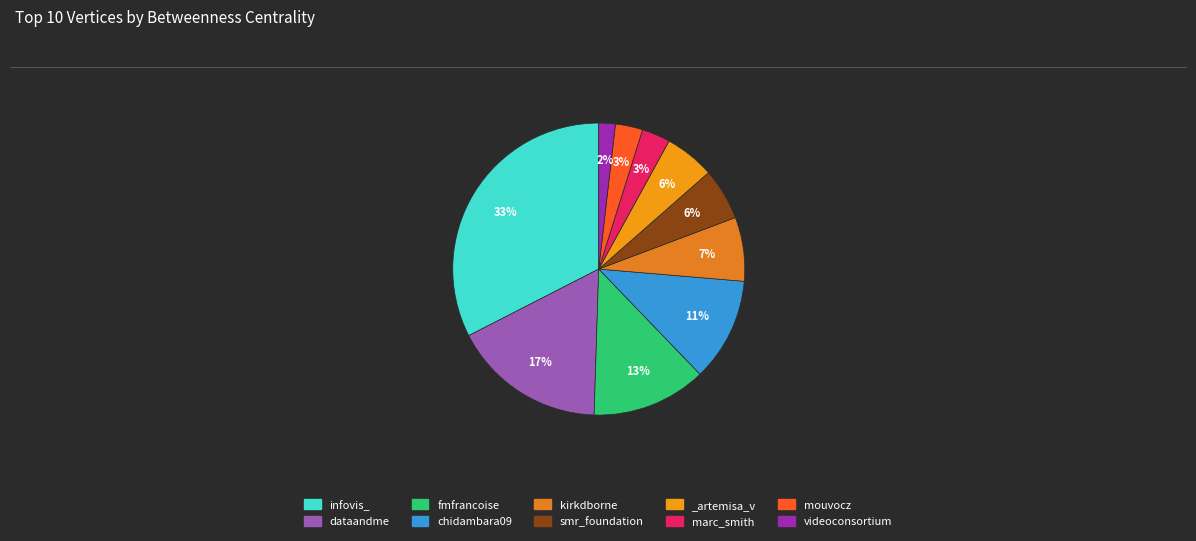

Which slice is the largest?

infovis_